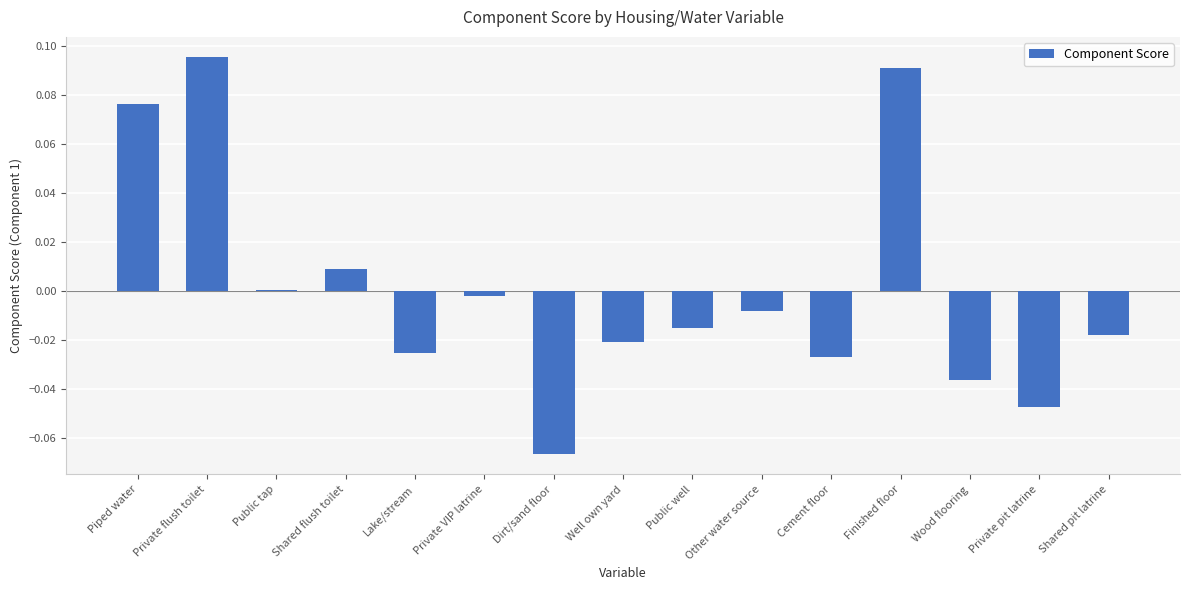

Between Private pit latrine and Shared pit latrine, which is larger?

Shared pit latrine